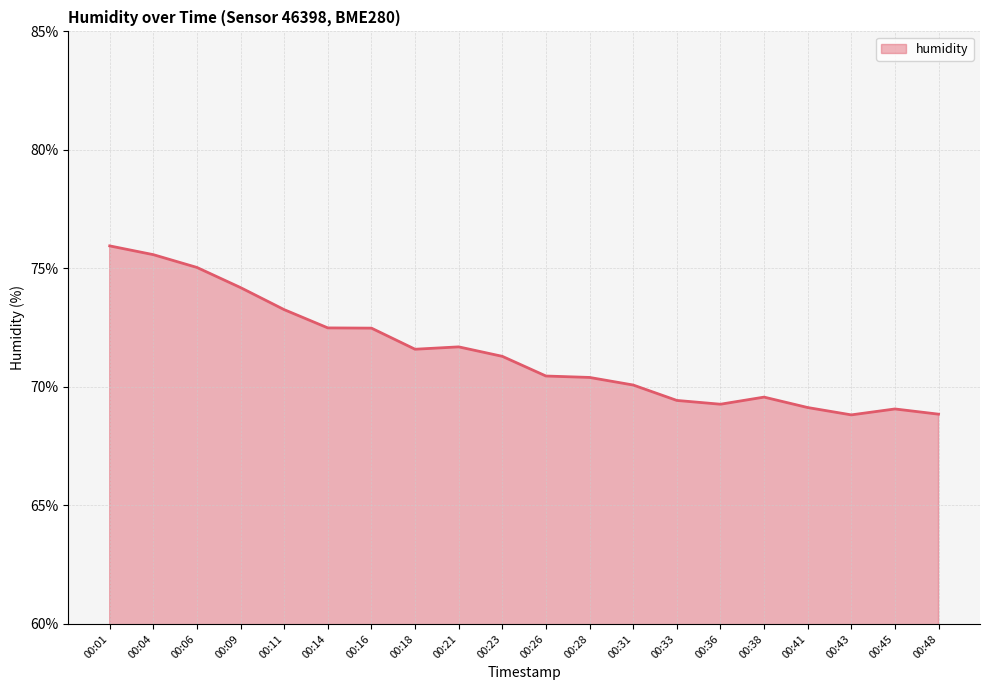

What is the maximum value shown in the chart?

76.0